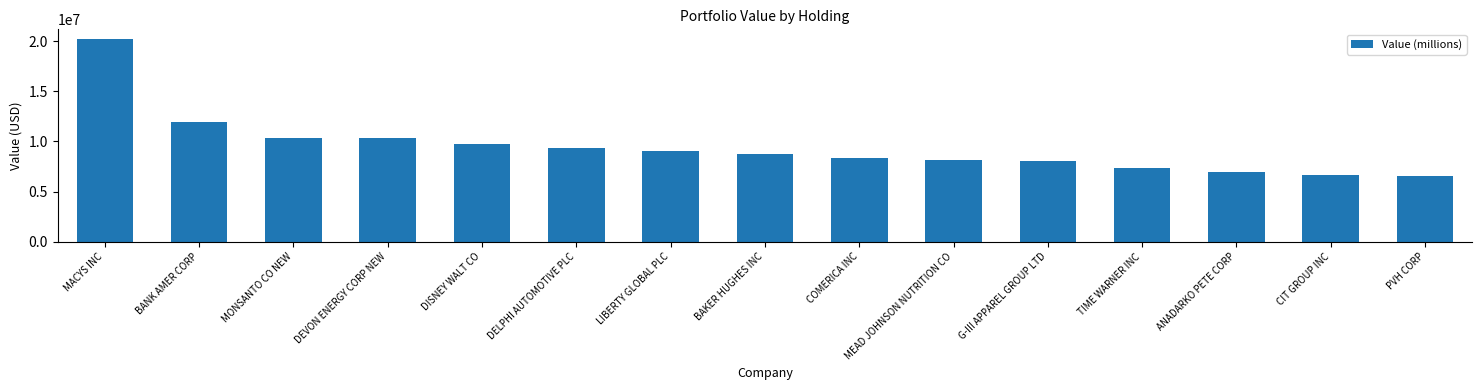

Where does the data first go above 8710000?

MACYS INC